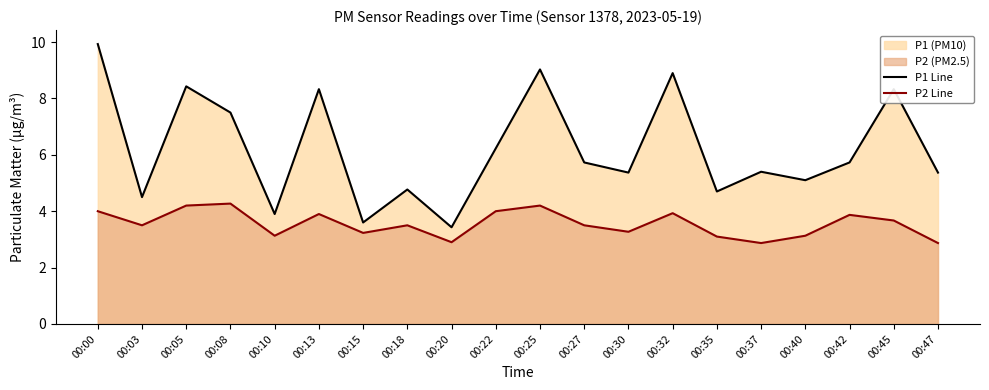

What is the difference between the P1 Line values at 00:20 and 00:00?

6.5